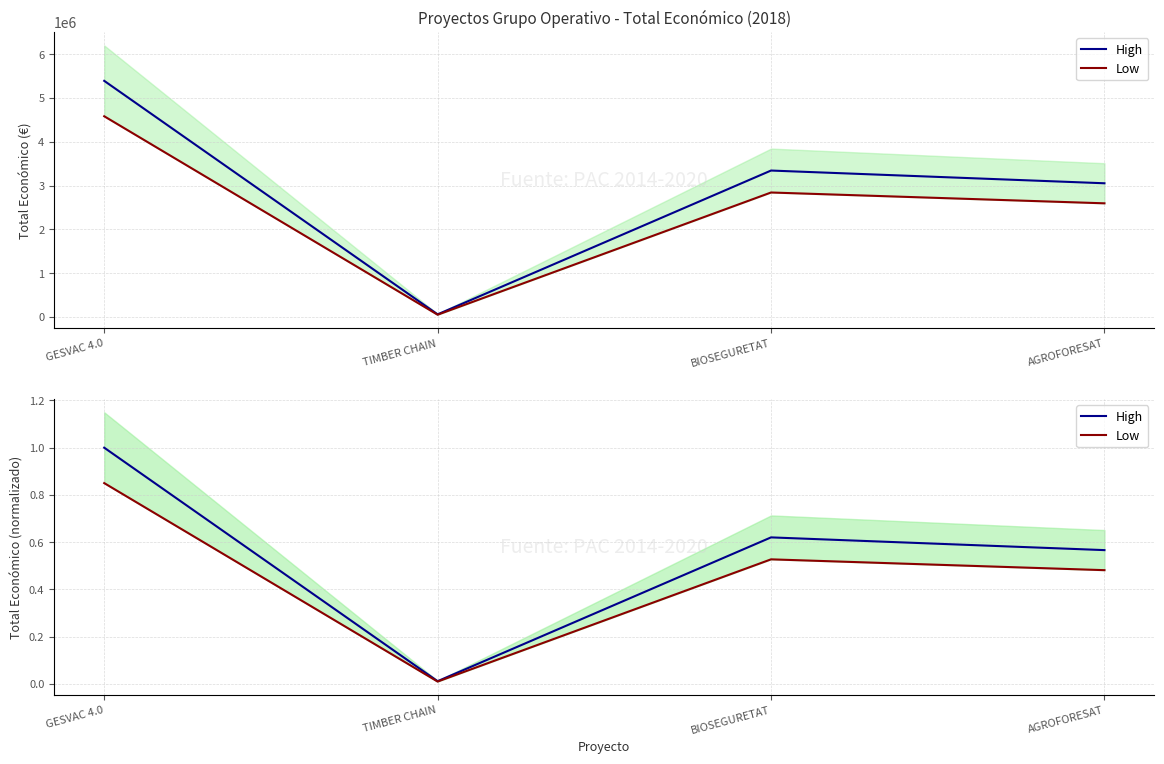

Which series has the largest total across all categories?

High